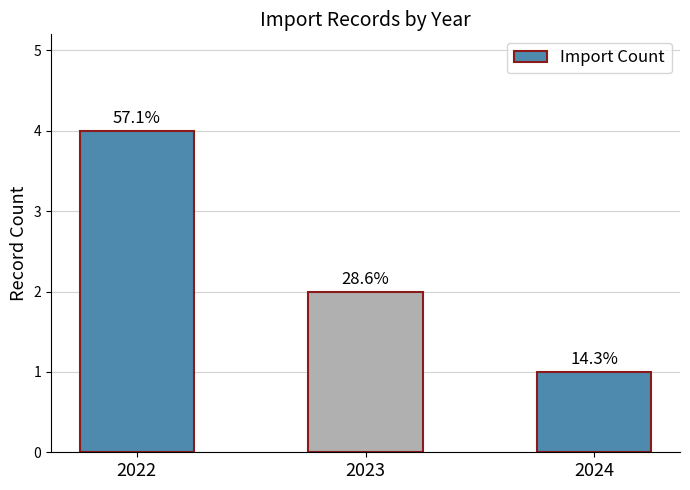

What is the value of the 1st bar from the left?

4